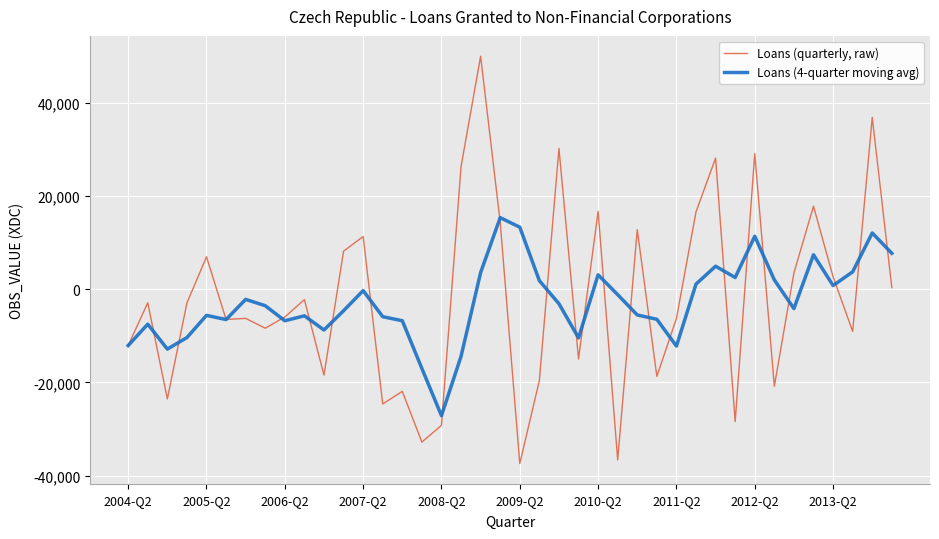

Which series has the widest spread of values?

Loans (quarterly, raw)